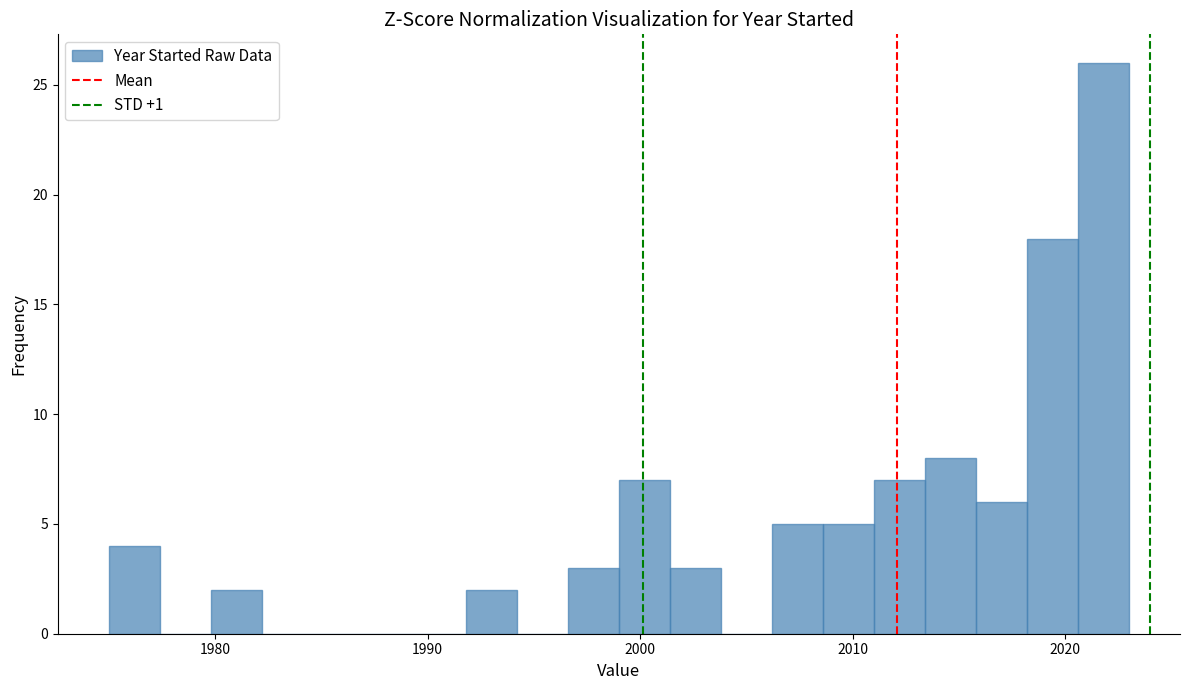

Around what value on the x-axis is the tallest bar? Give the approximate position of its centre, as read against the axis.

2022